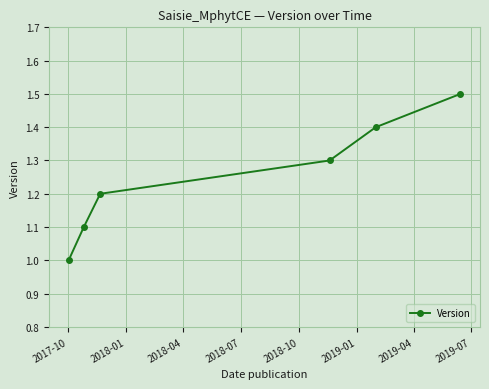

True or false: the data has more than 0 interior local peaks.

False